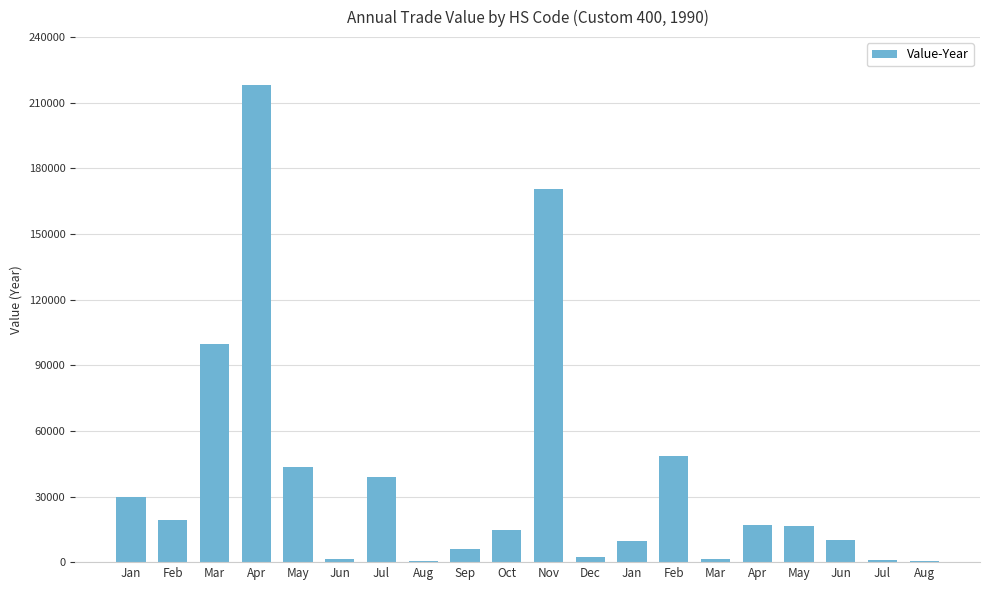

What is the change in value from Jun to Apr?

+15522